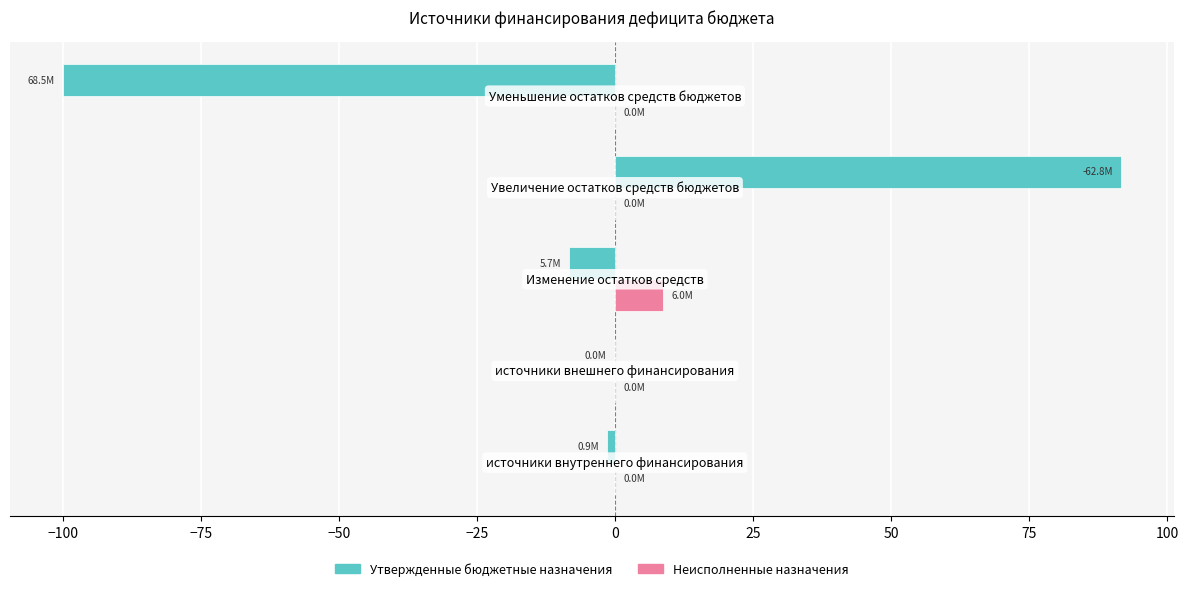

What is the sum of all Неисполненные назначения values?

8.7